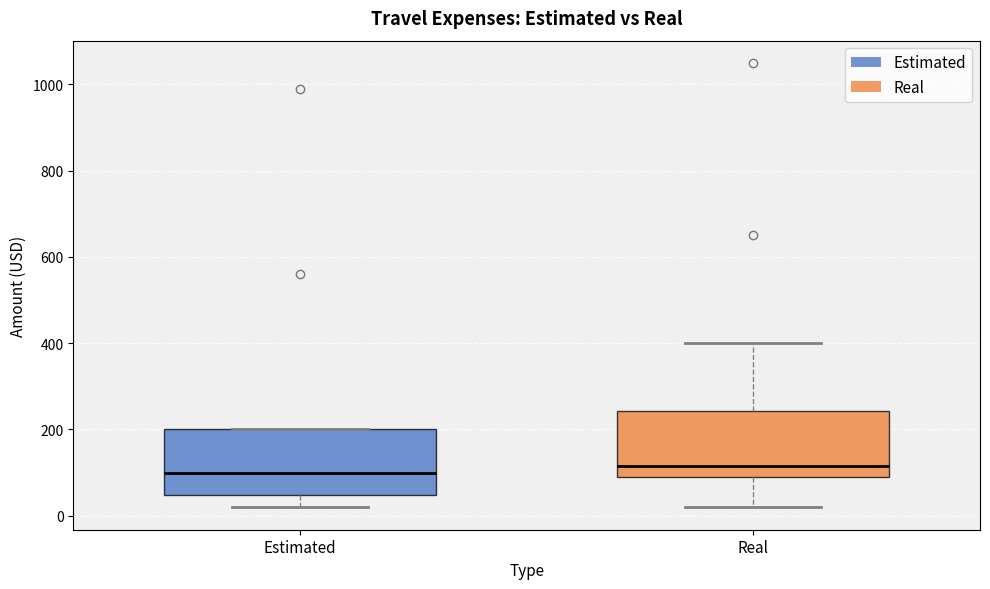

Reading left to right, read every box against the y-axis: the position of its median line, the range the box covers, and the ends of its whiskers. The values are not printed on the chart, so give them approximately, as read against the axis.

Estimated: median 100, box 40 to 200, whiskers 20 to 200
Real: median 120, box 80 to 240, whiskers 20 to 400